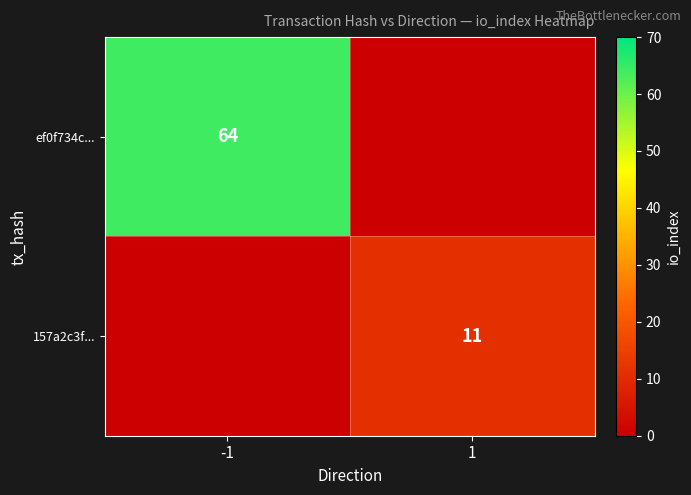

Is it true that 157a2c3f... equals 17.4 at 1?

False